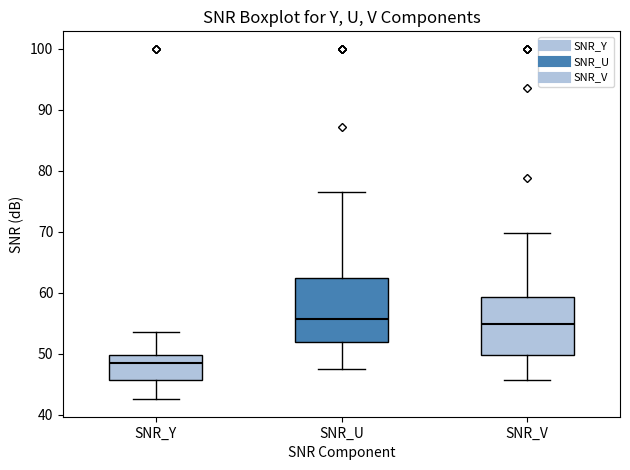

Reading left to right, transcribe this box plot: for each box, give where its median line is, the range the box spans, and where its two whiskers end, as read against the y-axis. The values are not printed on the chart, so give them approximately, as read against the axis.

SNR_Y: median 48, box 46 to 50, whiskers 43 to 54
SNR_U: median 56, box 52 to 62, whiskers 48 to 77
SNR_V: median 55, box 50 to 59, whiskers 46 to 70